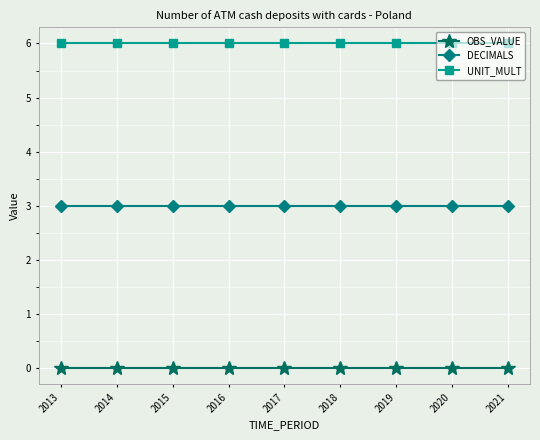

True or false: OBS_VALUE and DECIMALS cross at least once.

False